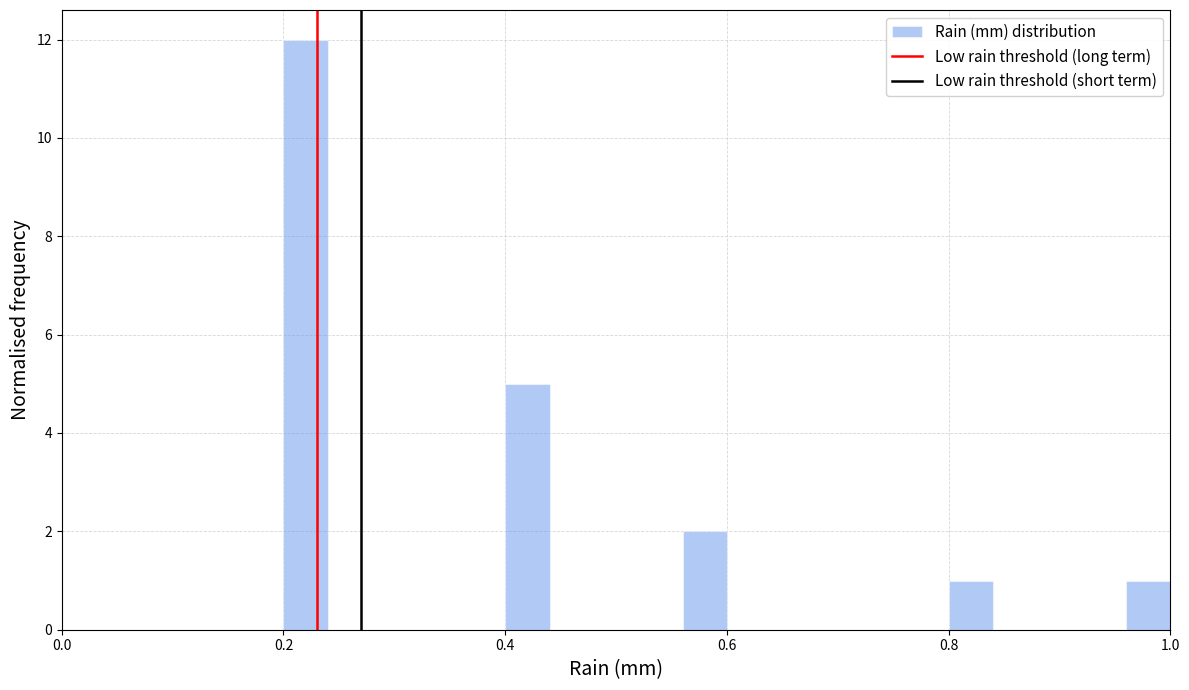

Around what value on the x-axis is the tallest bar? Give the approximate position of its centre, as read against the axis.

0.22